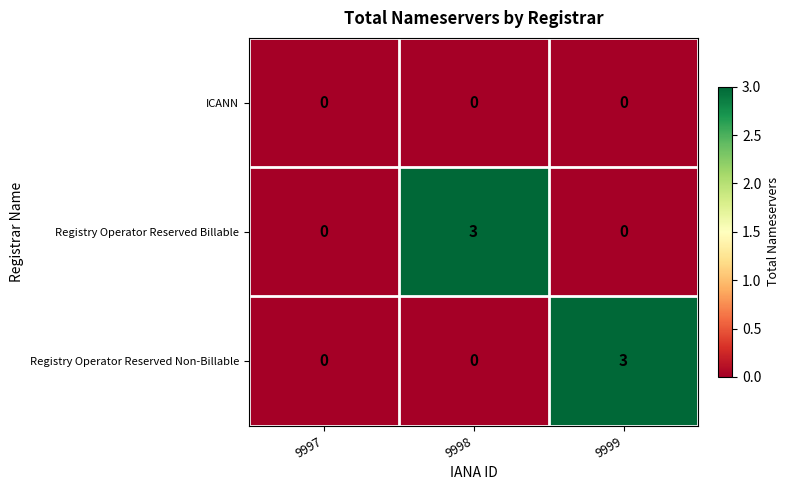

What is the spread (max minus min) of values at 9999?

3